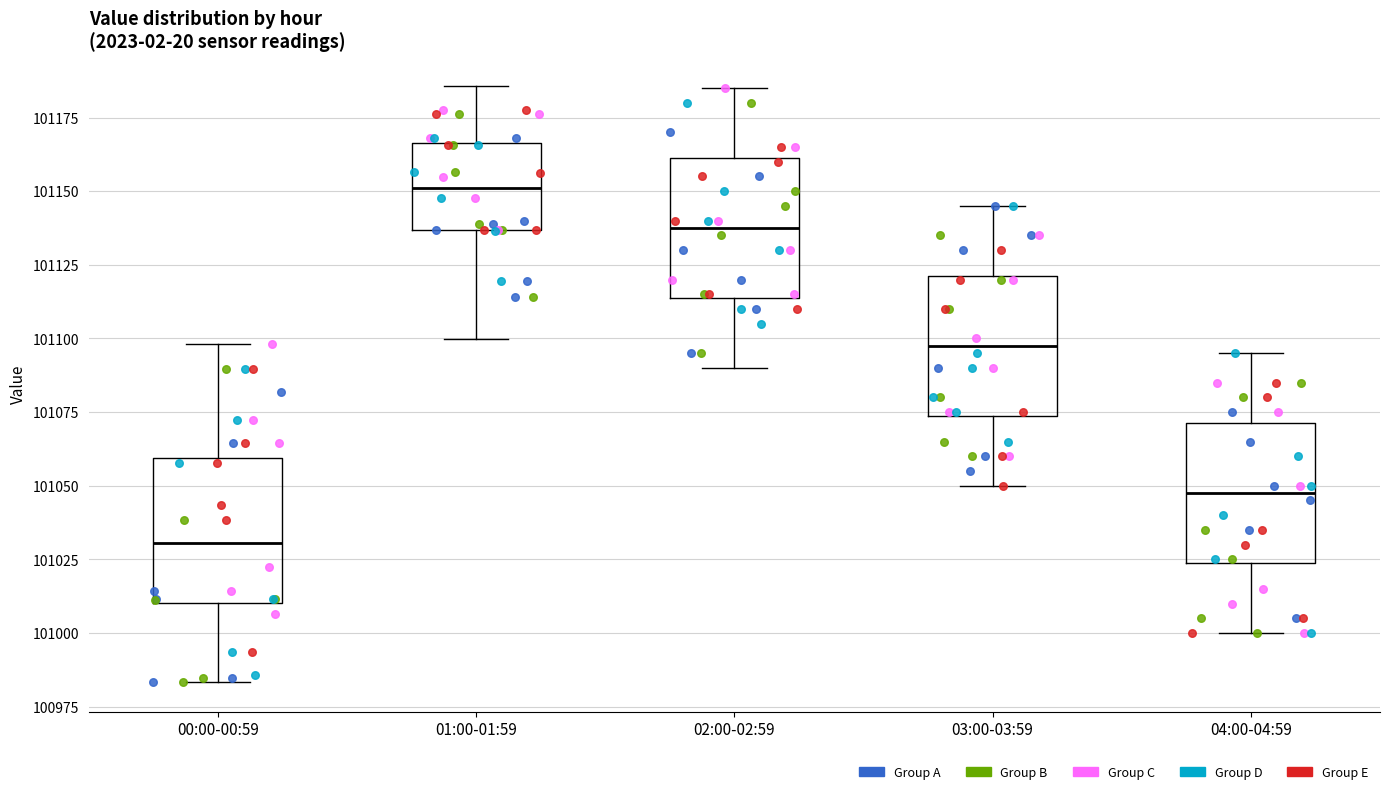

Reading left to right, transcribe this box plot: for each box, give where its median line is, the range the box spans, and where its two whiskers end, as read against the y-axis. The values are not printed on the chart, so give them approximately, as read against the axis.

00:00-00:59: median 101030, box 101010 to 101060, whiskers 100985 to 101100
01:00-01:59: median 101150, box 101135 to 101165, whiskers 101100 to 101185
02:00-02:59: median 101140, box 101115 to 101160, whiskers 101090 to 101185
03:00-03:59: median 101100, box 101075 to 101120, whiskers 101050 to 101145
04:00-04:59: median 101050, box 101025 to 101070, whiskers 101000 to 101095